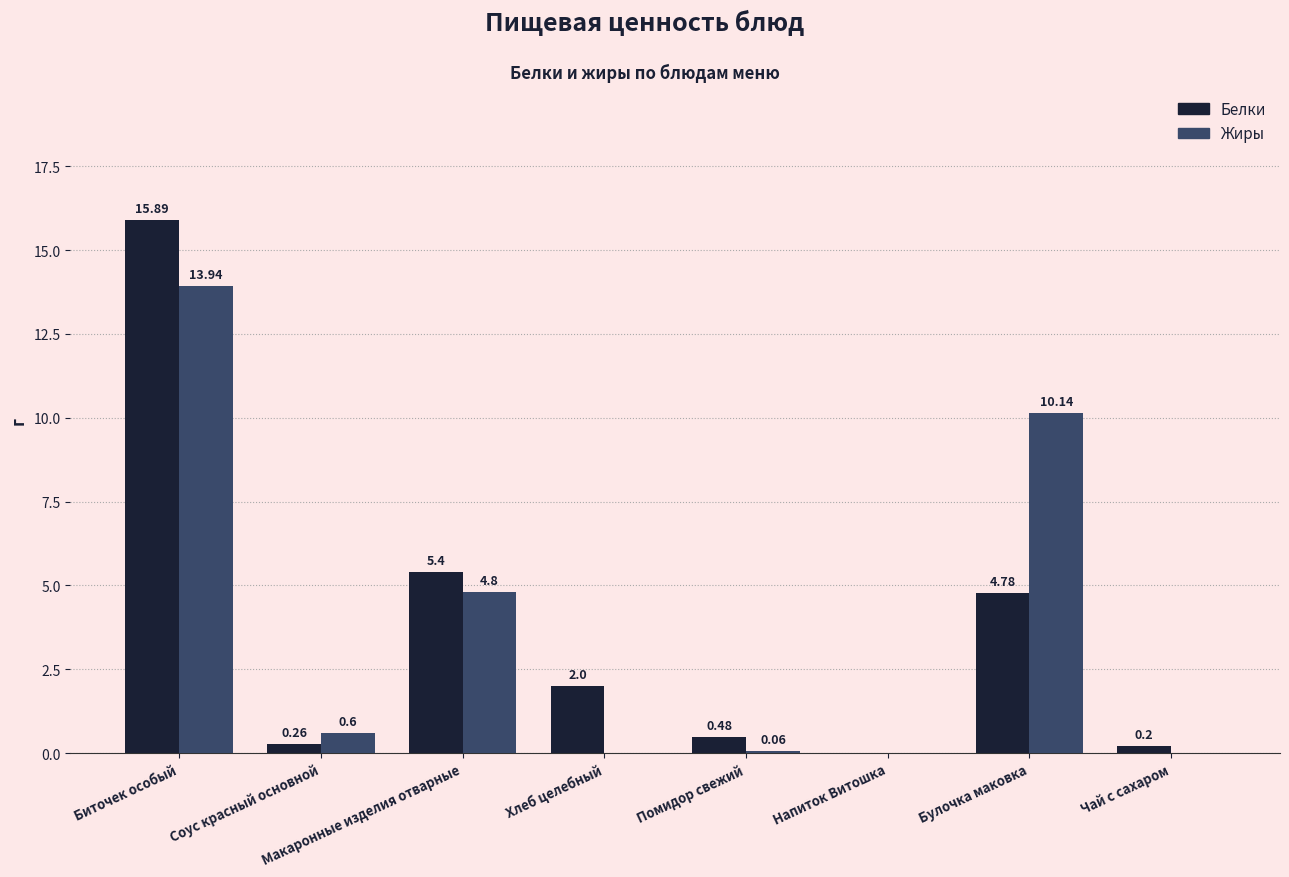

Which series changed the most between Хлеб целебный and Чай с сахаром?

Белки